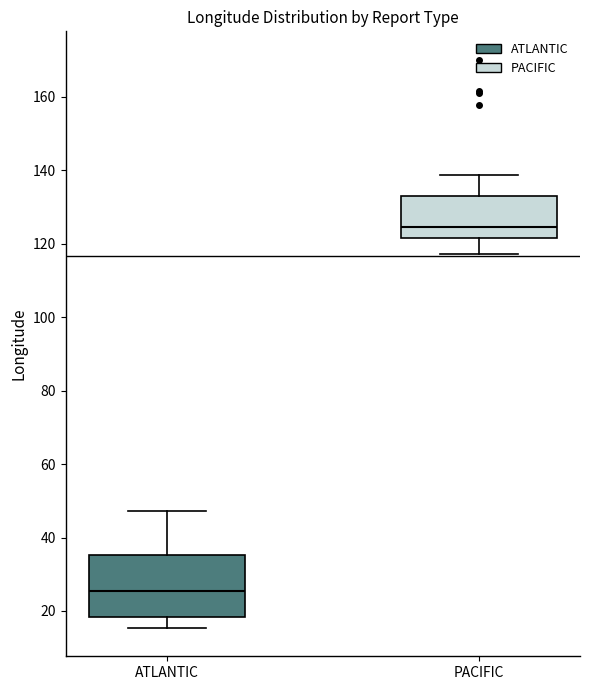

Reading left to right, transcribe this box plot: for each box, give where its median line is, the range the box spans, and where its two whiskers end, as read against the y-axis. The values are not printed on the chart, so give them approximately, as read against the axis.

ATLANTIC: median 26, box 18 to 36, whiskers 16 to 48
PACIFIC: median 124, box 122 to 132, whiskers 118 to 138